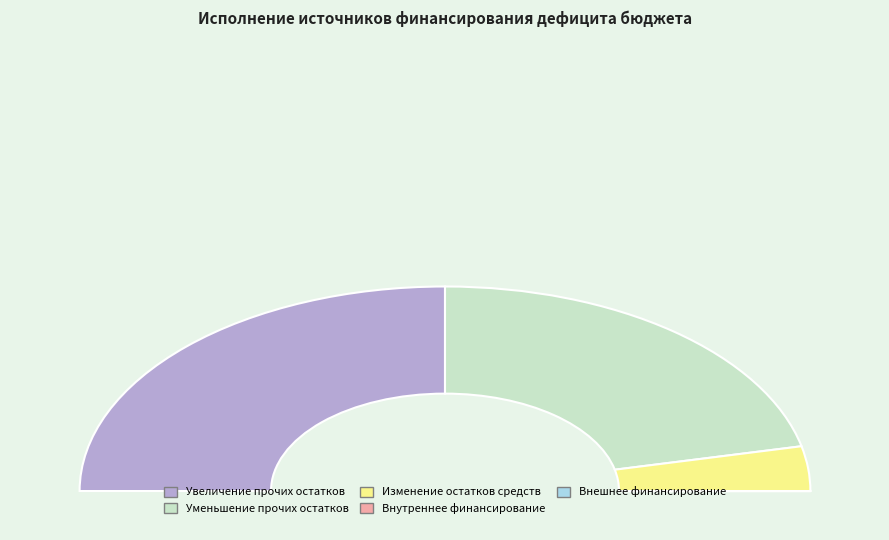

To the nearest percent, what portion does Увеличение прочих остатков денежных средств represent?

50%